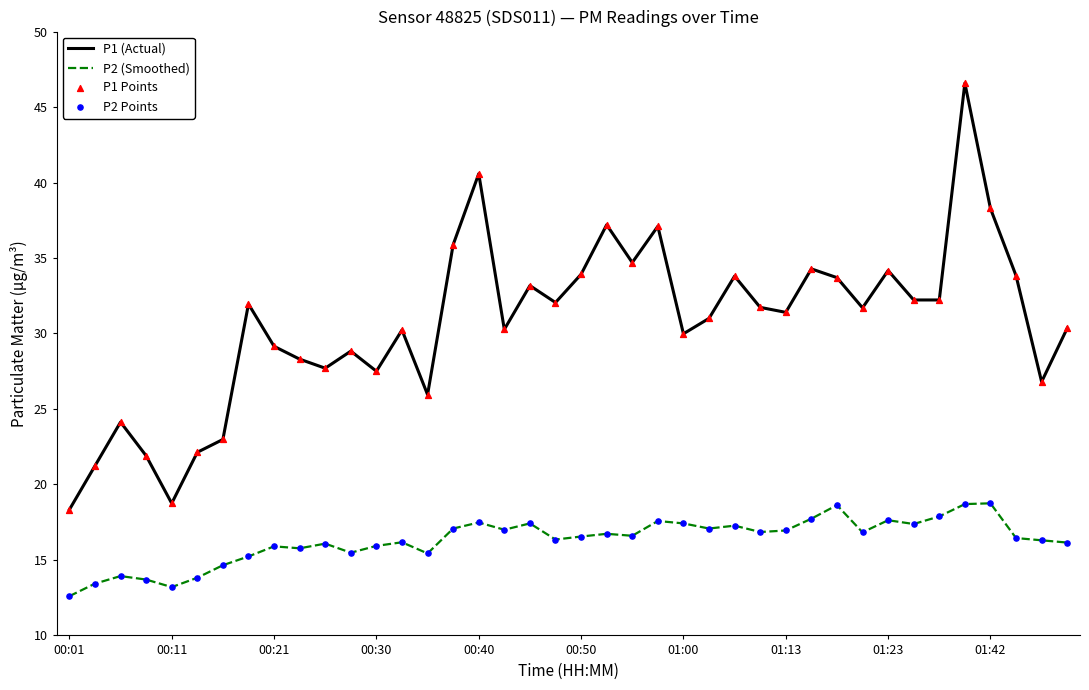

Which series has the widest spread of values?

P1 (Actual)